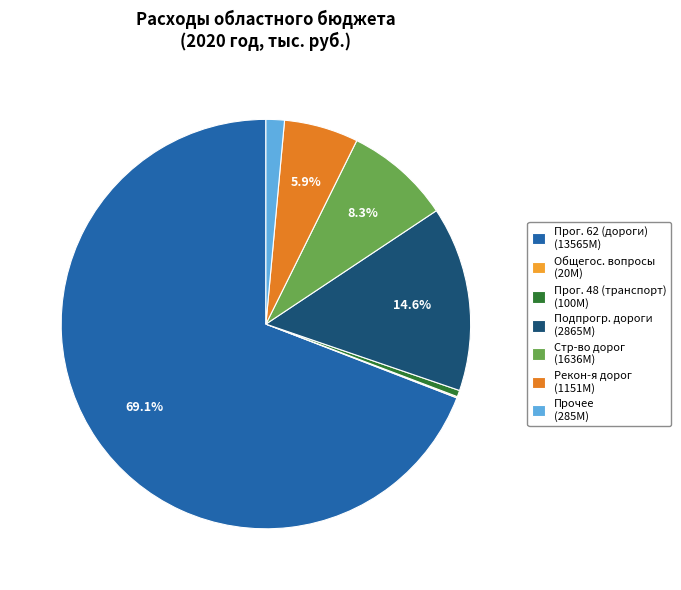

Which category has the biggest portion of the pie?

Прог. 62 (дороги) (13565M)